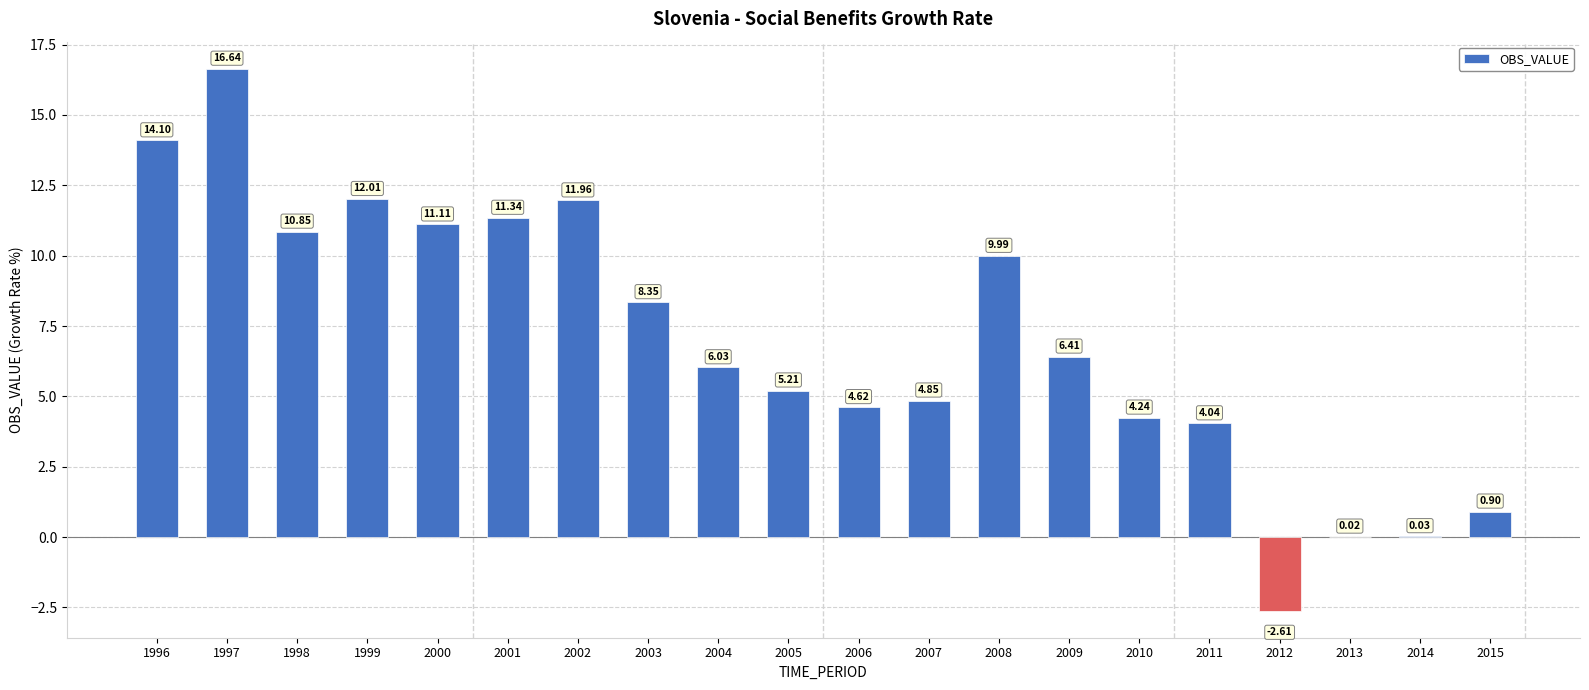

Which has a higher value, 2012 or 2002?

2002